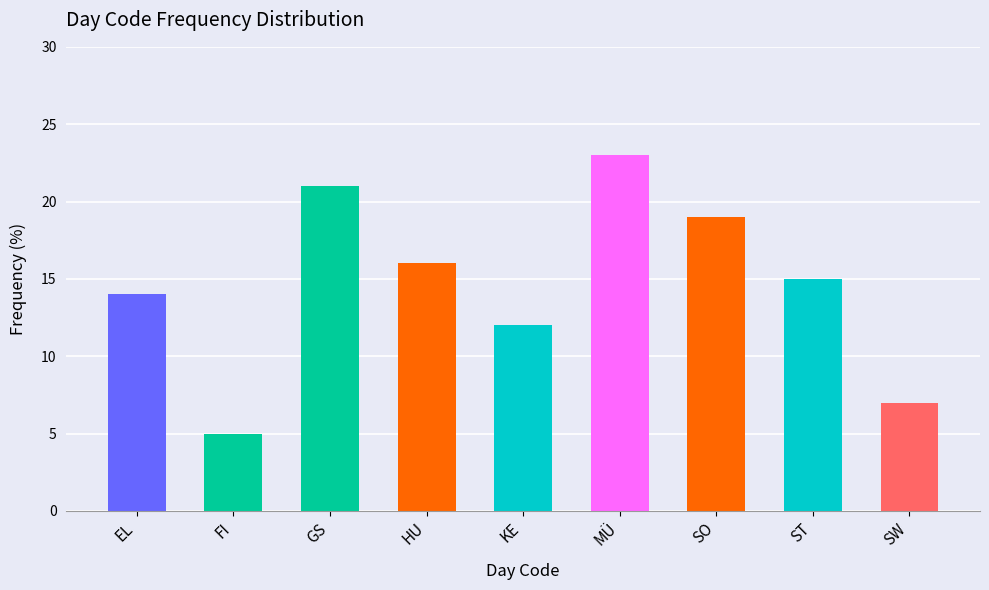

Between HU and GS, which is larger?

GS